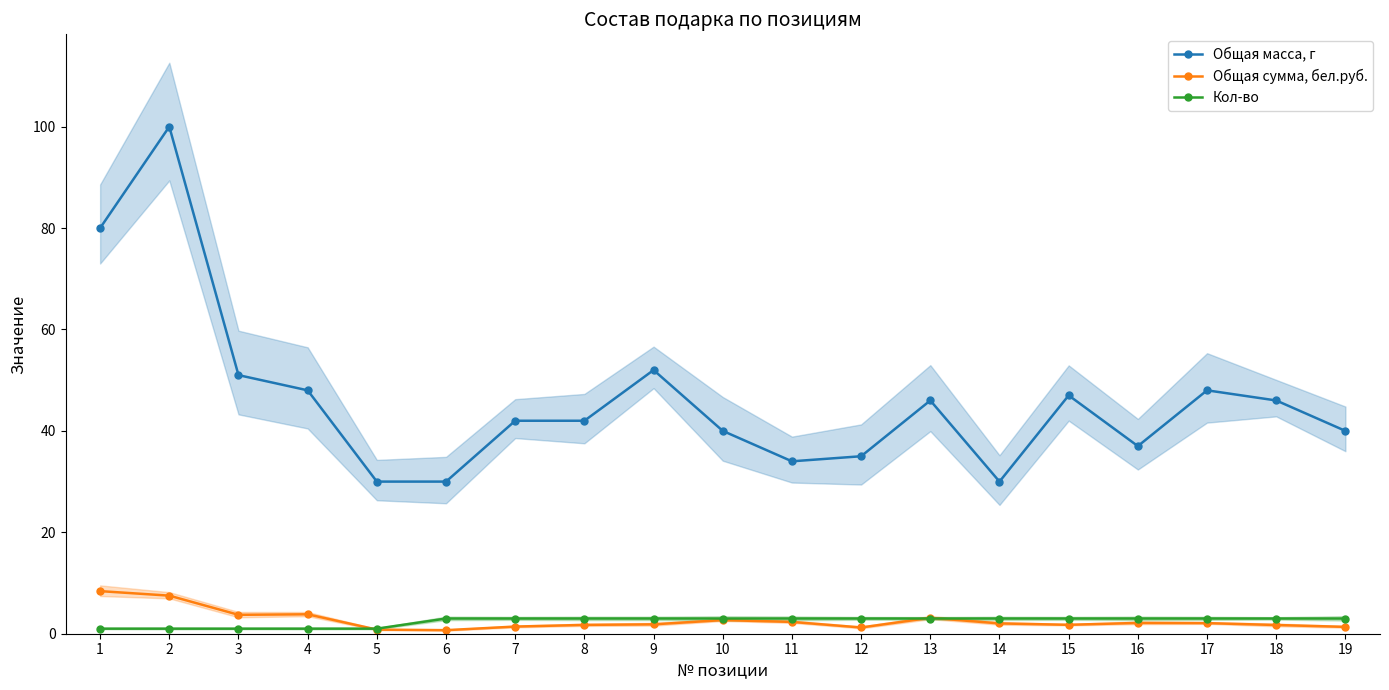

What is the total value across all series at 17?

53.1